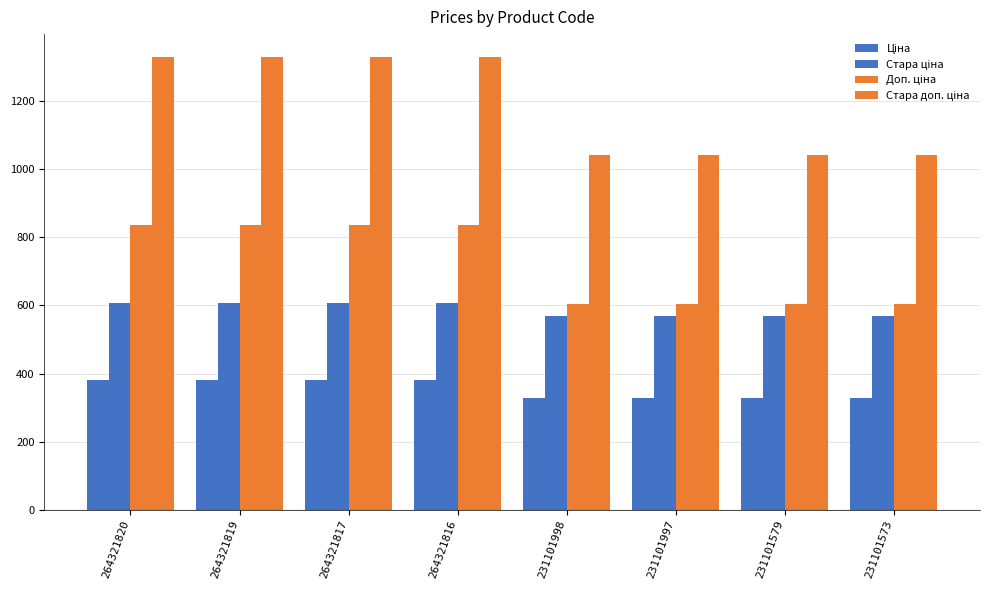

How many series are shown in this chart?

4